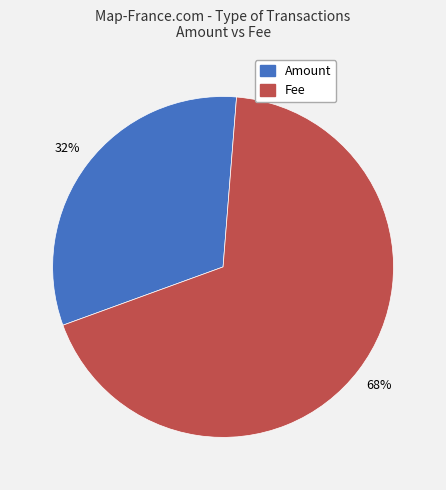

Is it true that Fee is 68% of the pie?

True